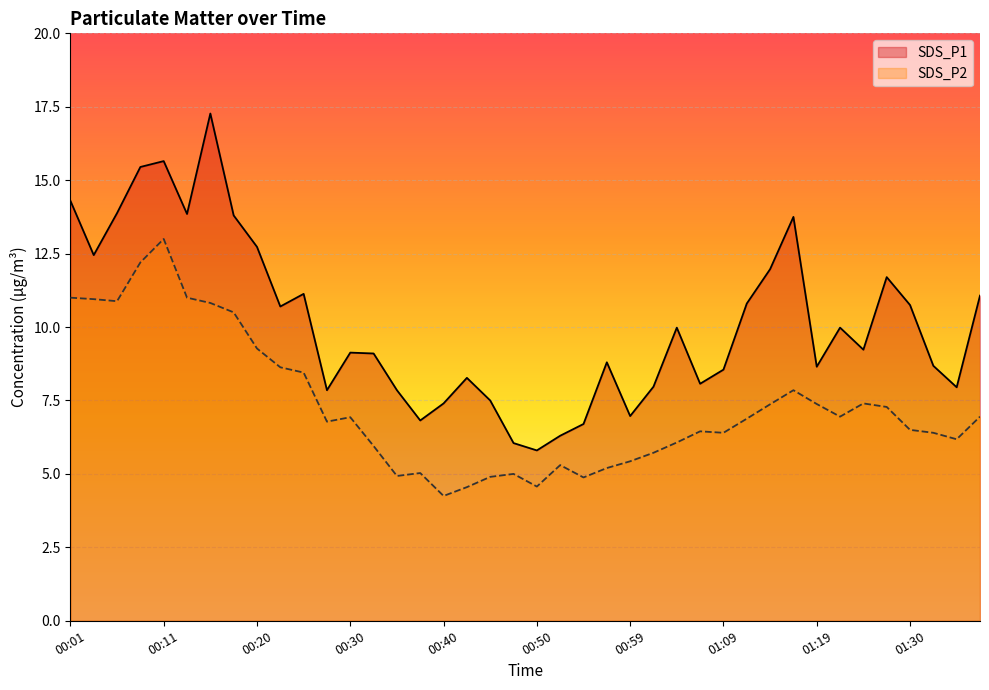

What is the value of the SDS_P1 point at the 9th from the left?

12.7